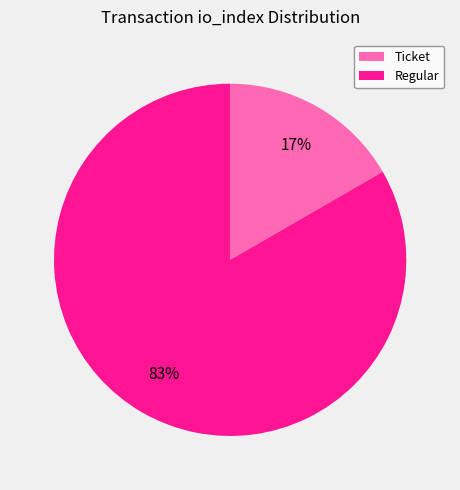

Between Ticket and Regular, which is larger?

Regular